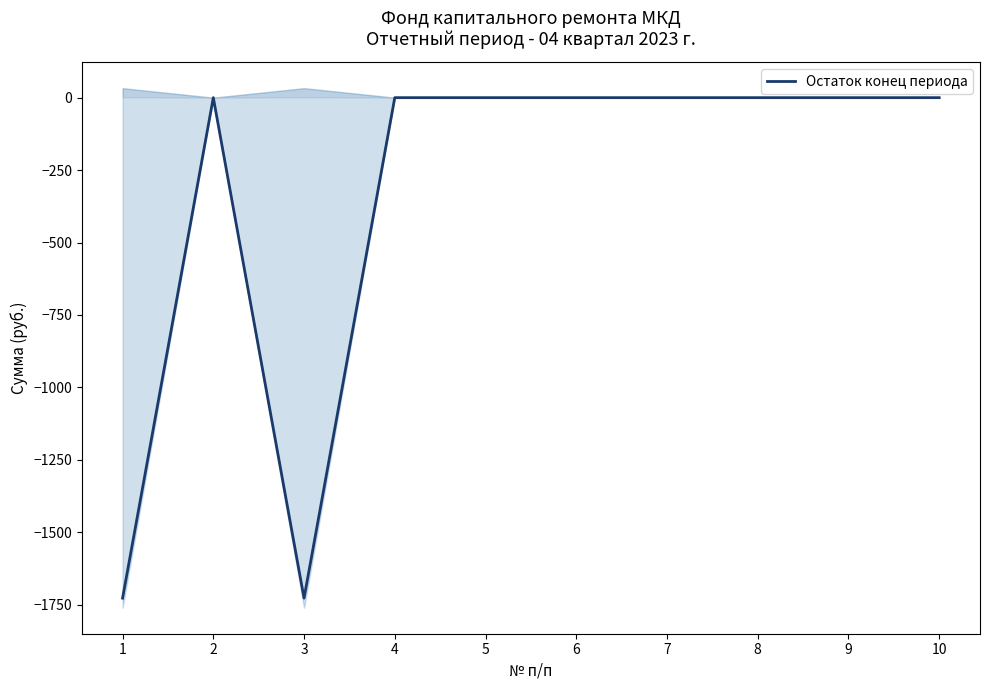

List the labels in order of value, largest first.

2, 4, 5, 6, 7, 8, 9, 10, 1, 3